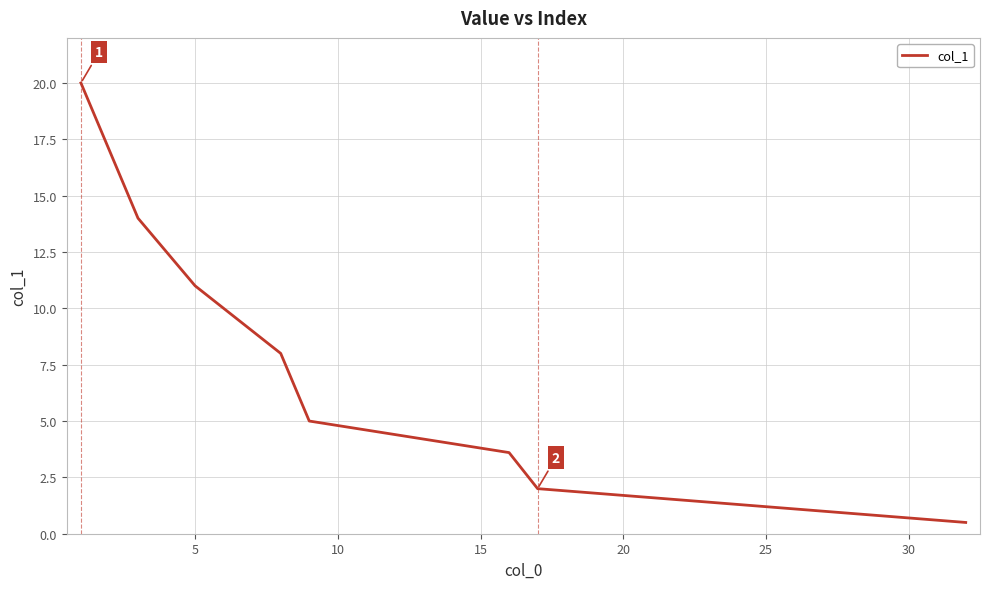

Is this an area chart (filled region under the line)?

No